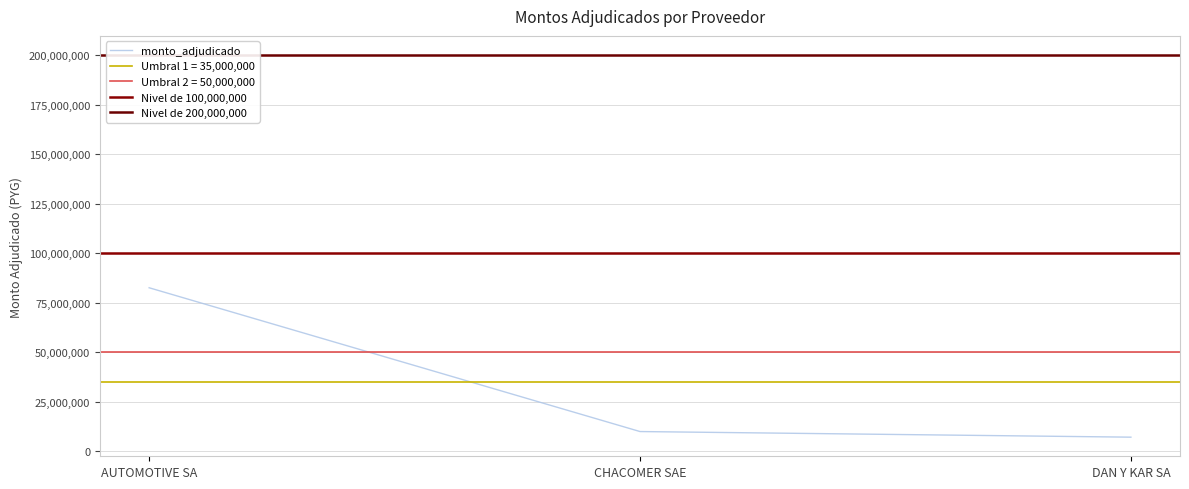

What is the highest value of the monto_adjudicado series?

82467275